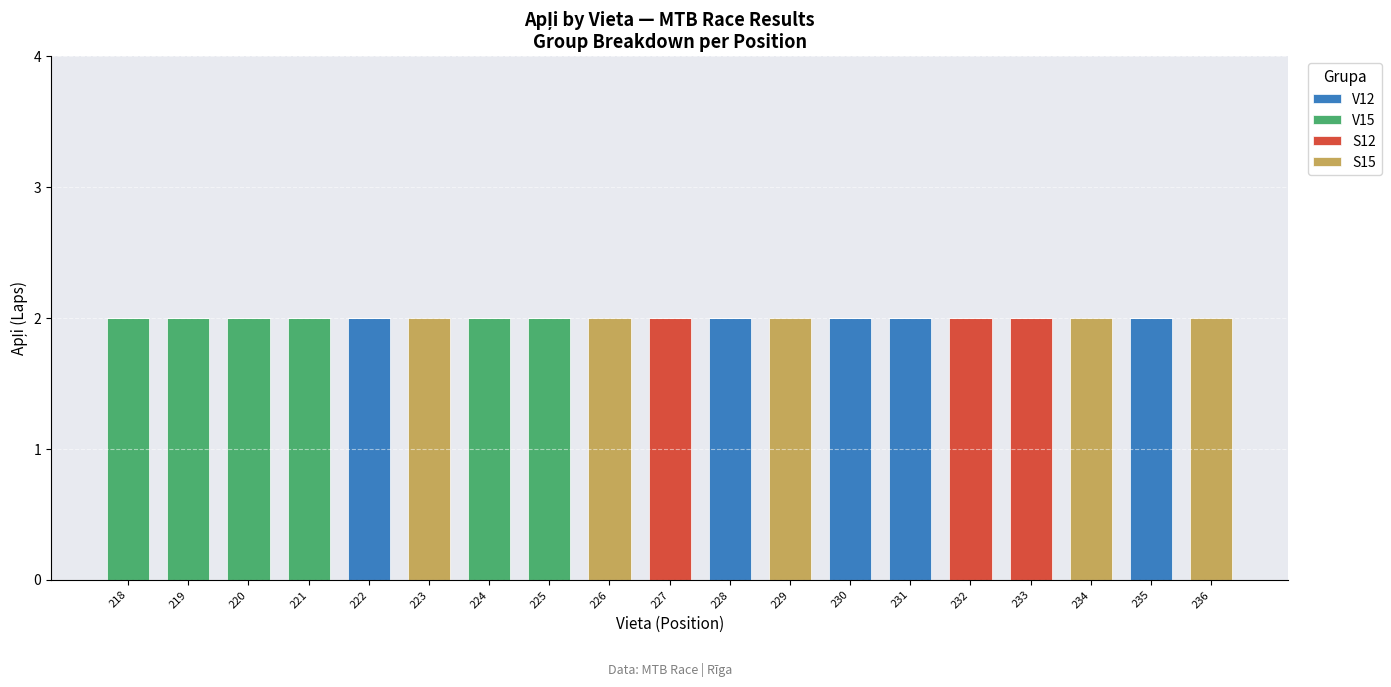

The value of V12 at 223 is -1. True or false?

False